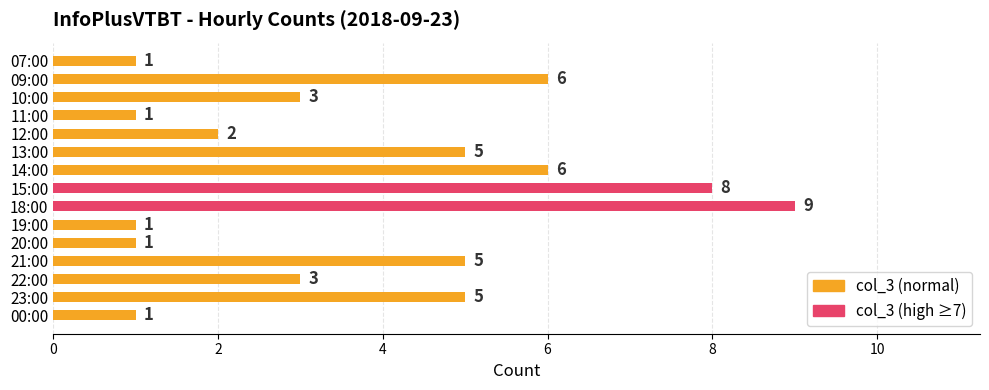

What value does the data have at 13:00?

5